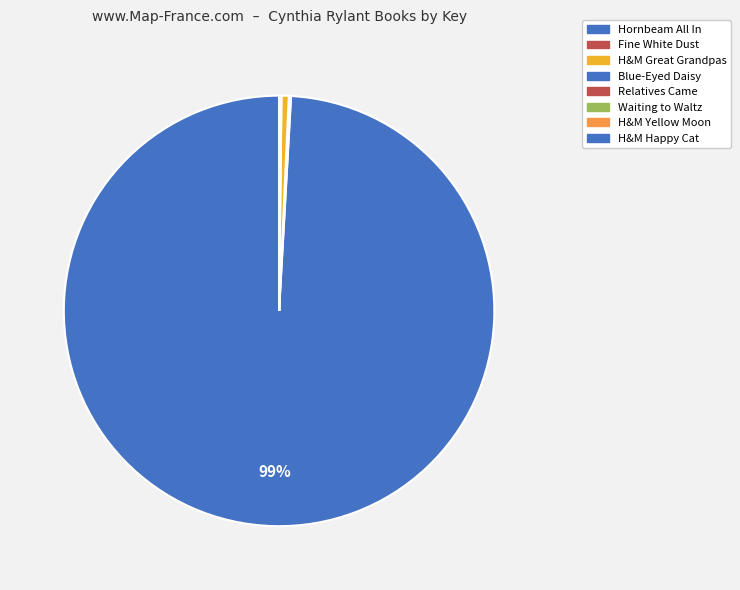

Rank the categories by value from lowest to highest.

Relatives Came, Henry and Mudge and the Happy Cat, Henry and Mudge under the Yellow Moon, Waiting to Waltz, Fine White Dust, Blue-Eyed Daisy, Henry and Mudge and the Great Grandpas, Hornbeam All In